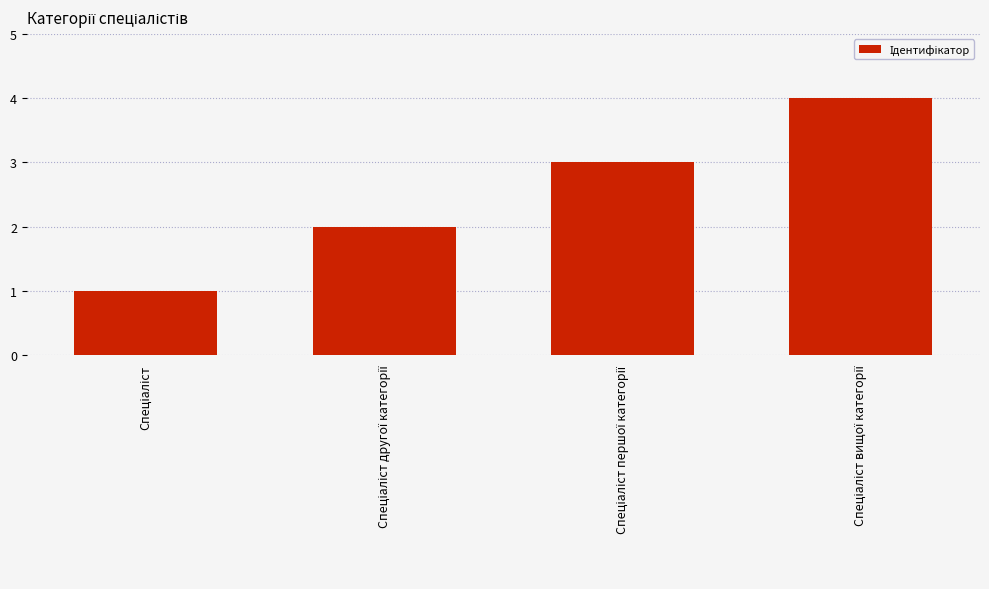

What is the minimum value shown in the chart?

1